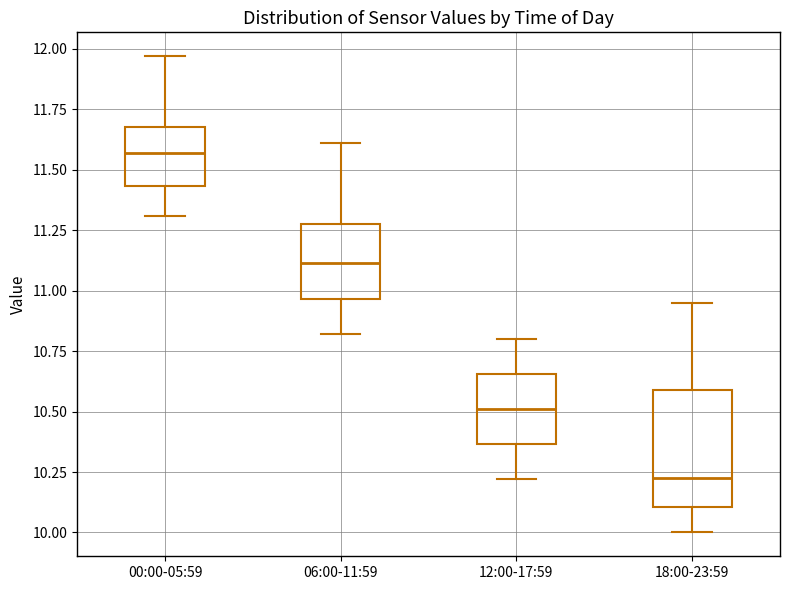

Reading left to right, transcribe this box plot: for each box, give where its median line is, the range the box spans, and where its two whiskers end, as read against the y-axis. The values are not printed on the chart, so give them approximately, as read against the axis.

00:00-05:59: median 11.55, box 11.45 to 11.70, whiskers 11.30 to 11.95
06:00-11:59: median 11.10, box 10.95 to 11.30, whiskers 10.80 to 11.60
12:00-17:59: median 10.50, box 10.35 to 10.65, whiskers 10.20 to 10.80
18:00-23:59: median 10.25, box 10.10 to 10.60, whiskers 10.00 to 10.95